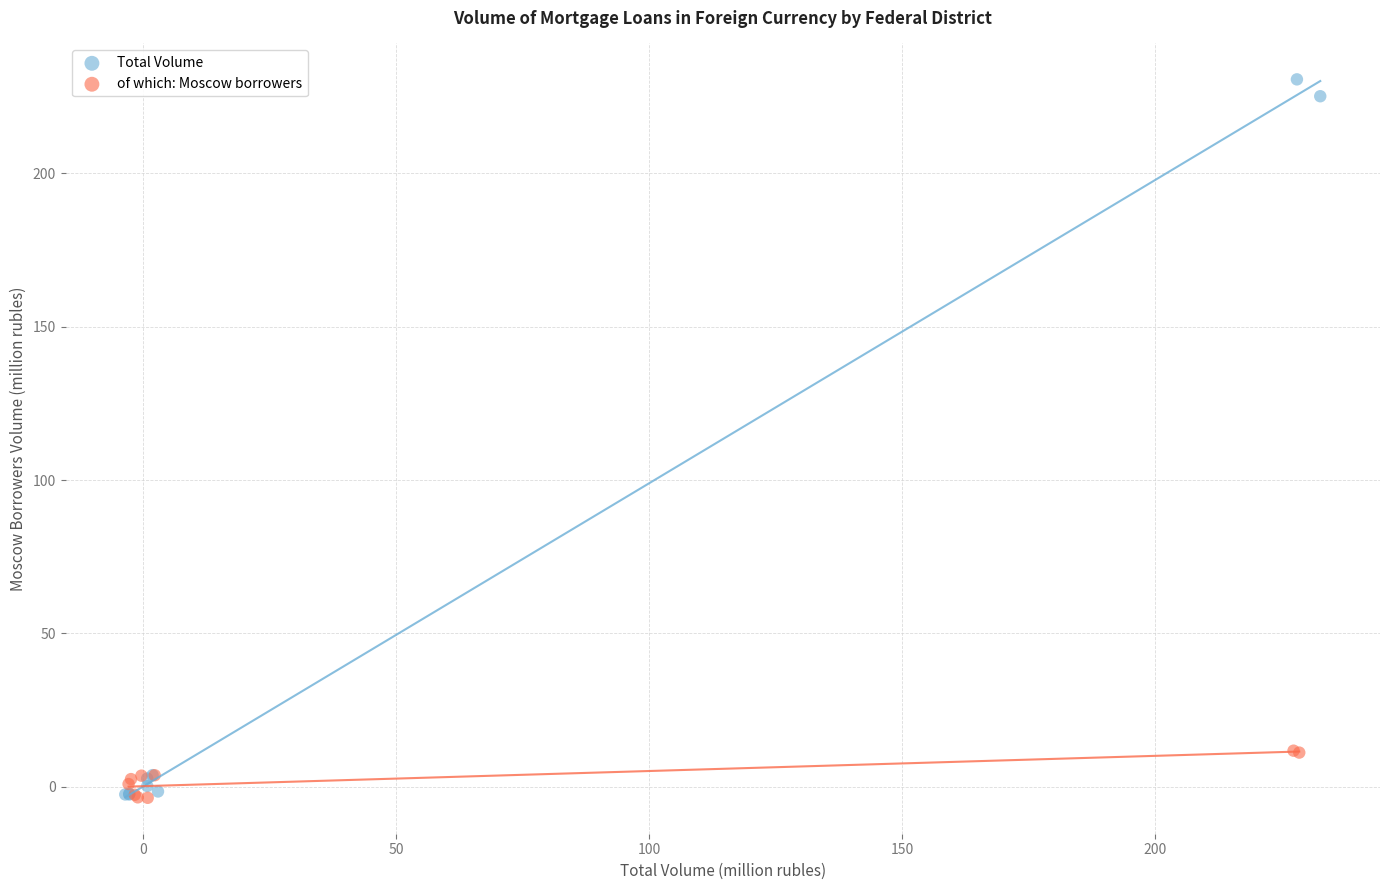

Which series has the largest Y range (max minus min)?

Total Volume